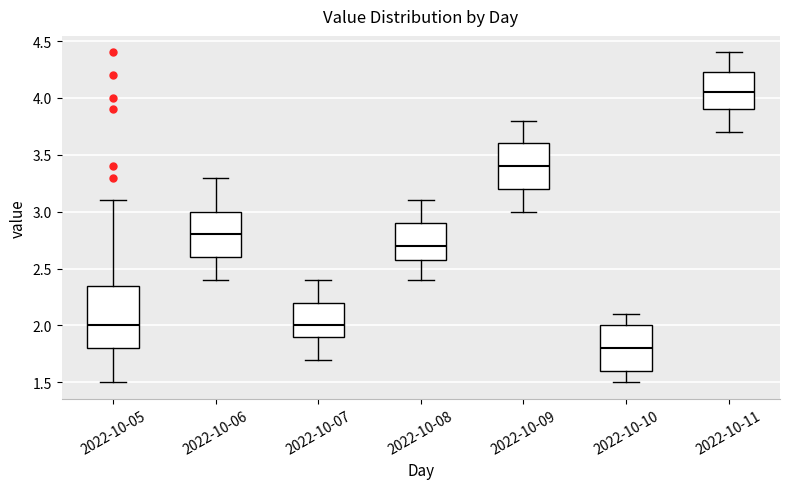

Where is the lower edge of the box for 2022-10-08 on the y-axis? The values are not printed on the chart, so give them approximately, as read against the axis.

2.60